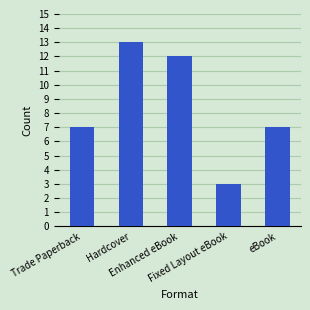

What is the label of the 2nd bar from the right?

Fixed Layout eBook